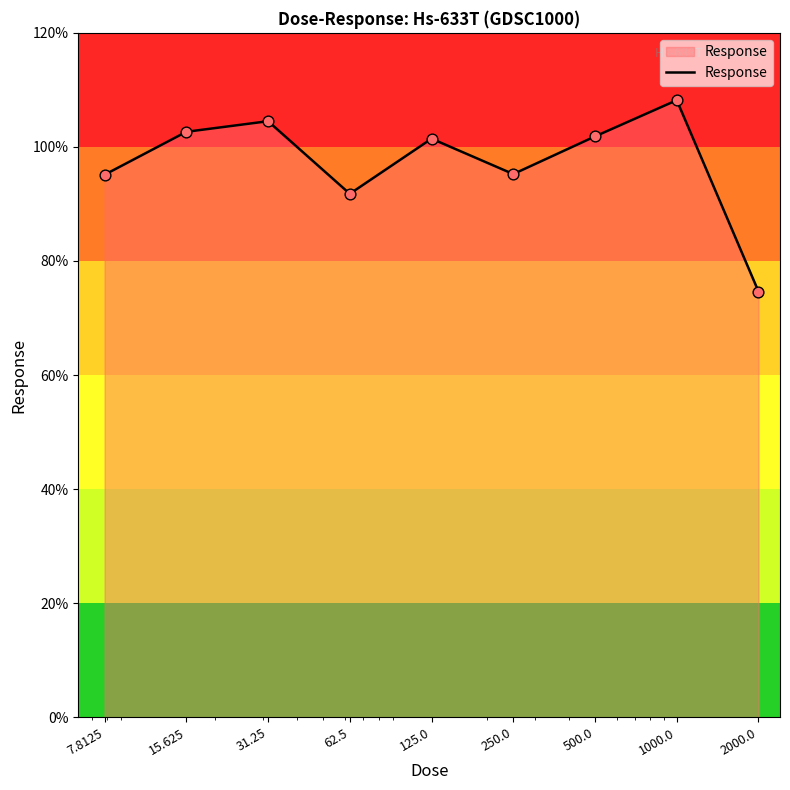

What is the difference between the maximum and minimum values?

33.5